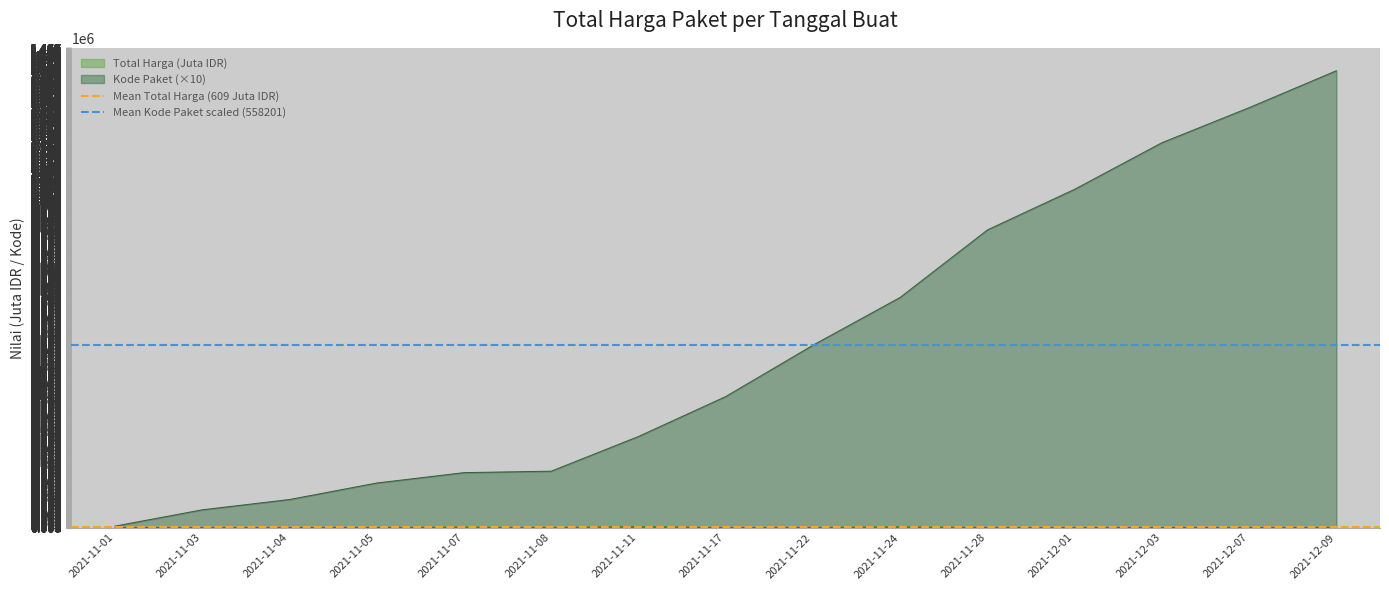

Is the value of Mean Total Harga (609 Juta IDR) at 2021-11-03 greater than the value of Mean Kode Paket scaled (558201) at 2021-11-03?

No